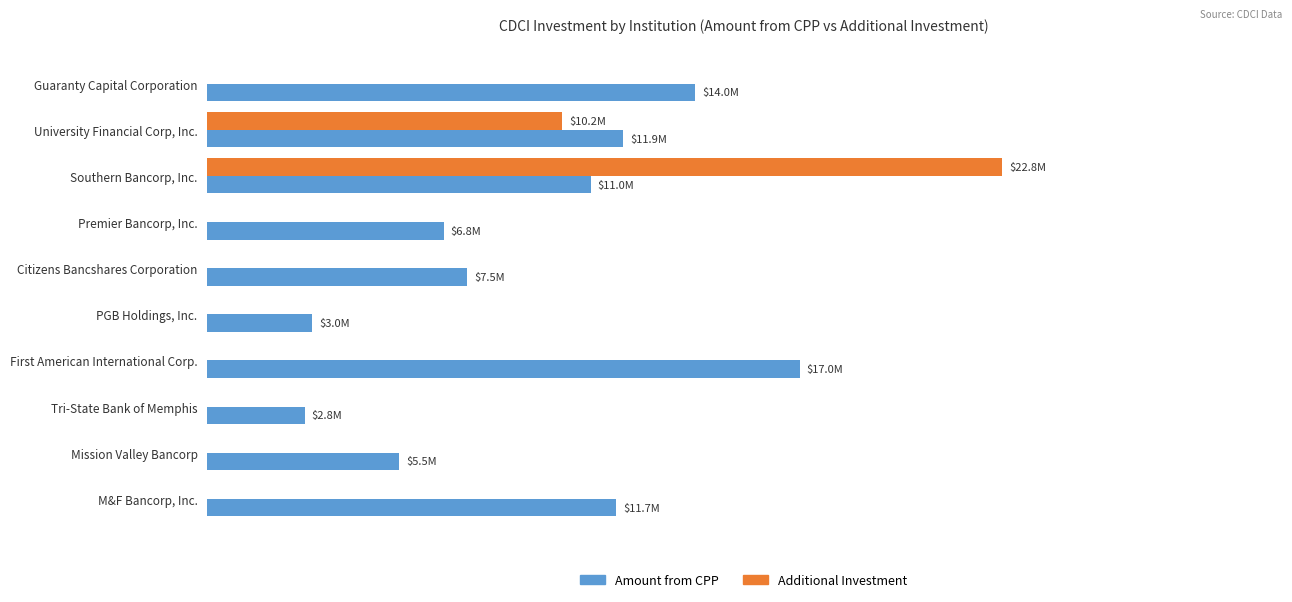

Which category has the highest value across all series?

Southern Bancorp, Inc.